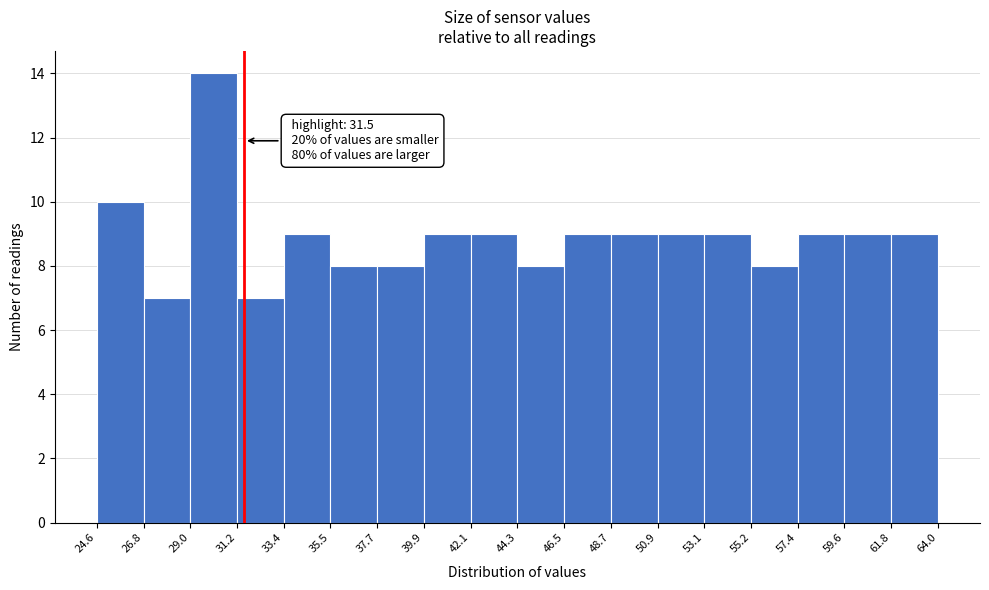

Over which range of the x-axis is the bar tallest?

29.0 to 31.2